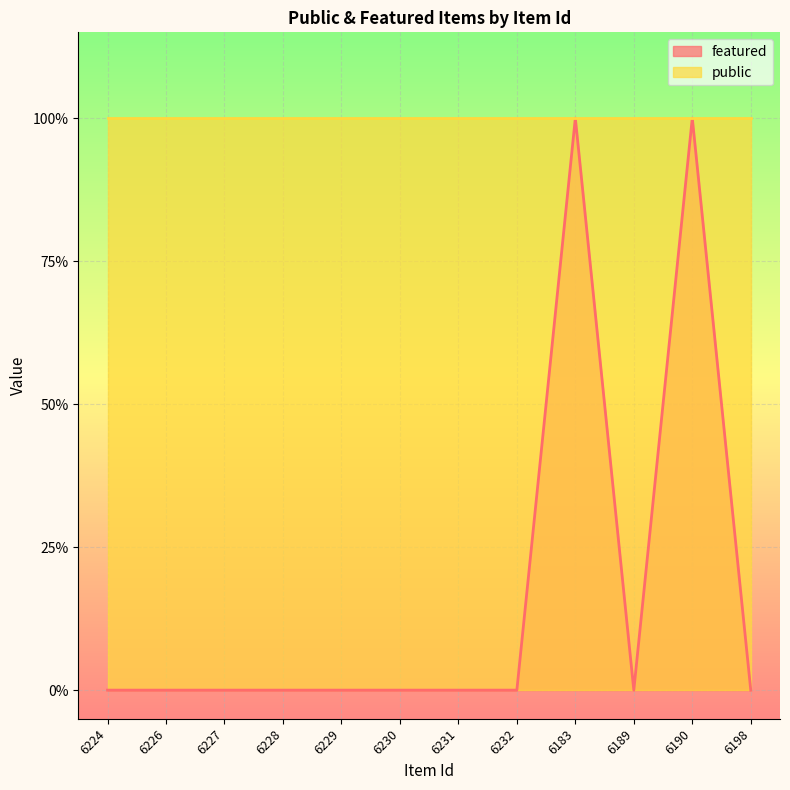

Reading left to right, list all the values displayed in this chart.

6224=0	6226=0	6227=0	6228=0	6229=0	6230=0	6231=0	6232=0	6183=1	6189=0	6190=1	6198=0